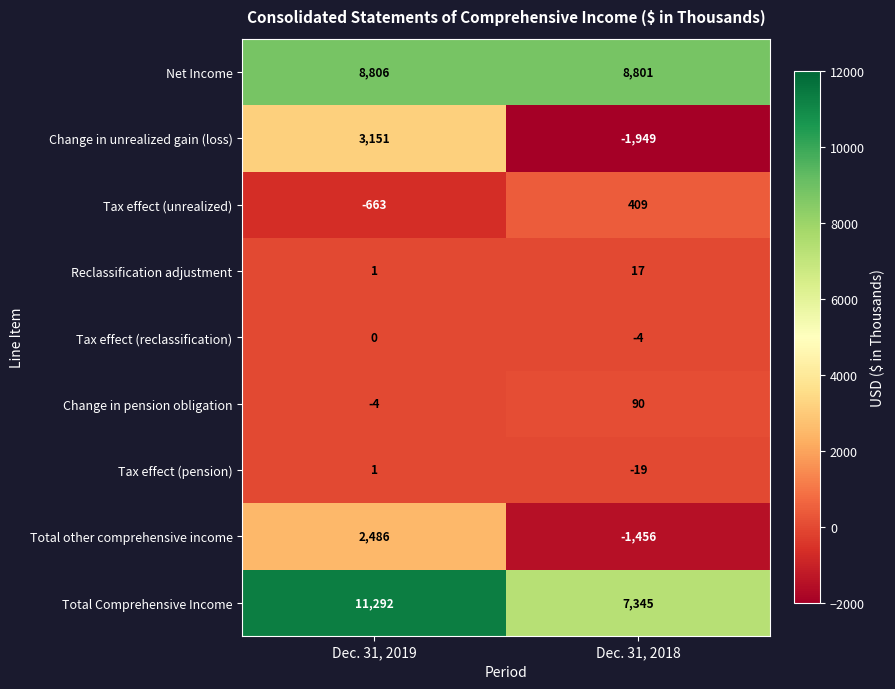

Reading left to right, what are all the values shown in this chart?

Net Income: 8806	8801
Change in unrealized gain (loss): 3151	-1949
Tax effect (unrealized): -663	409
Reclassification adjustment: 1	17
Tax effect (reclassification): 0	-4
Change in pension obligation: -4	90
Tax effect (pension): 1	-19
Total other comprehensive income: 2486	-1456
Total Comprehensive Income: 11292	7345